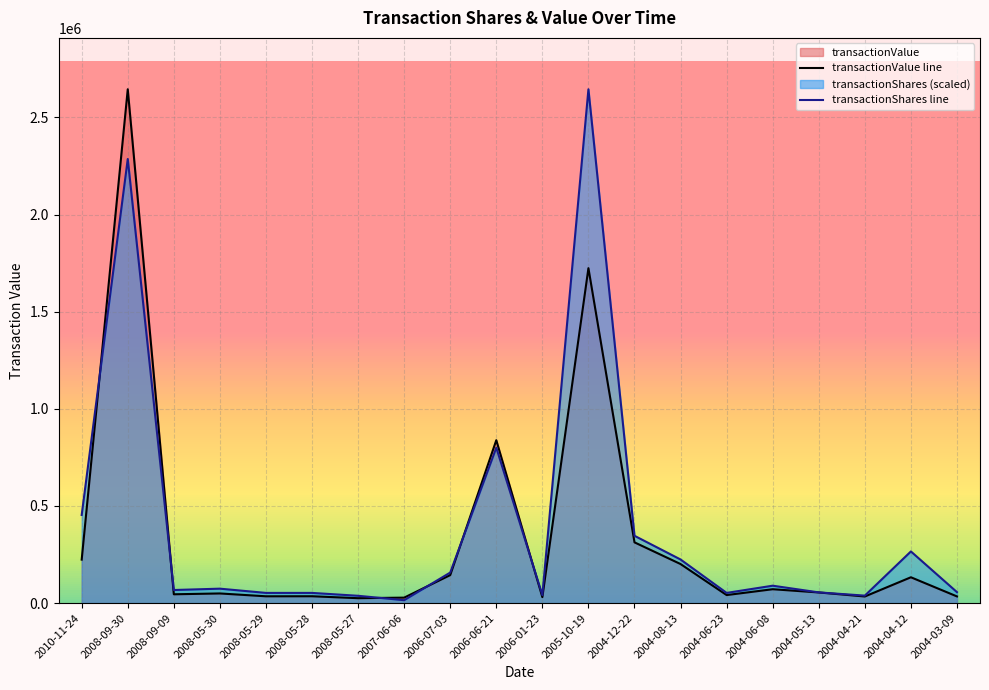

Does the chart display data point markers on the line(s)?

No